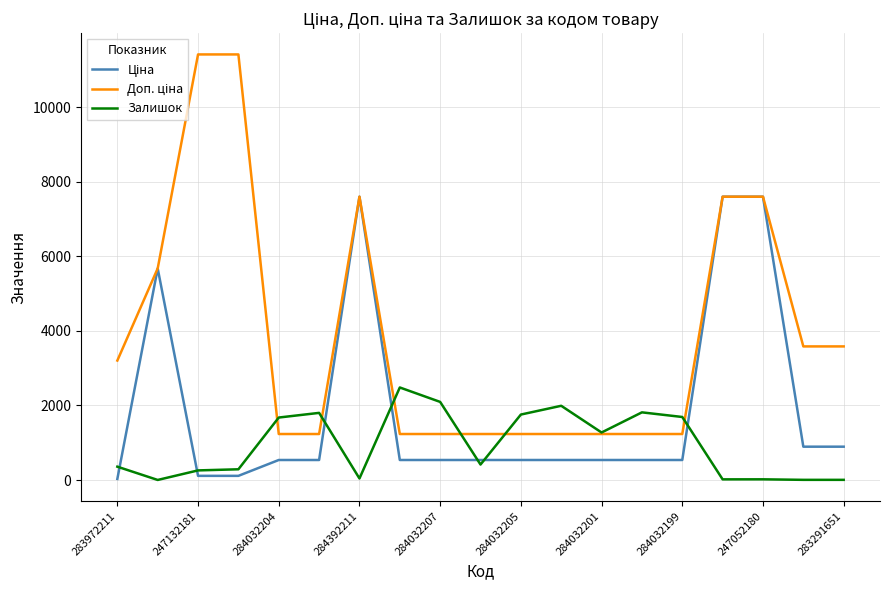

What is the highest value of the Залишок series?

2483.0